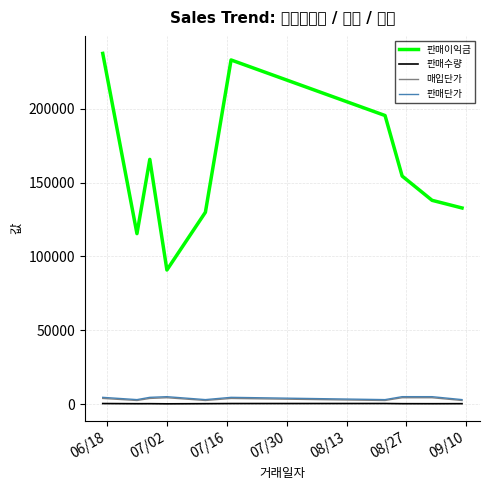

Does the chart have visible grid lines?

Yes